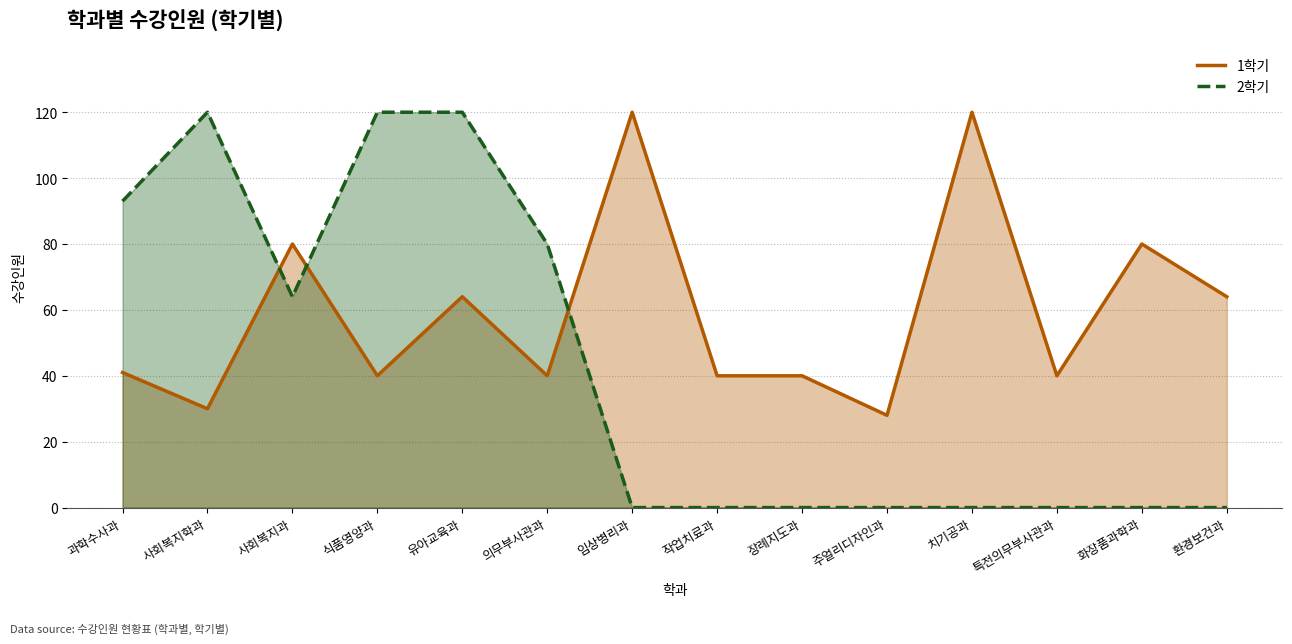

What is the total value across all series at 주얼리디자인과?

28